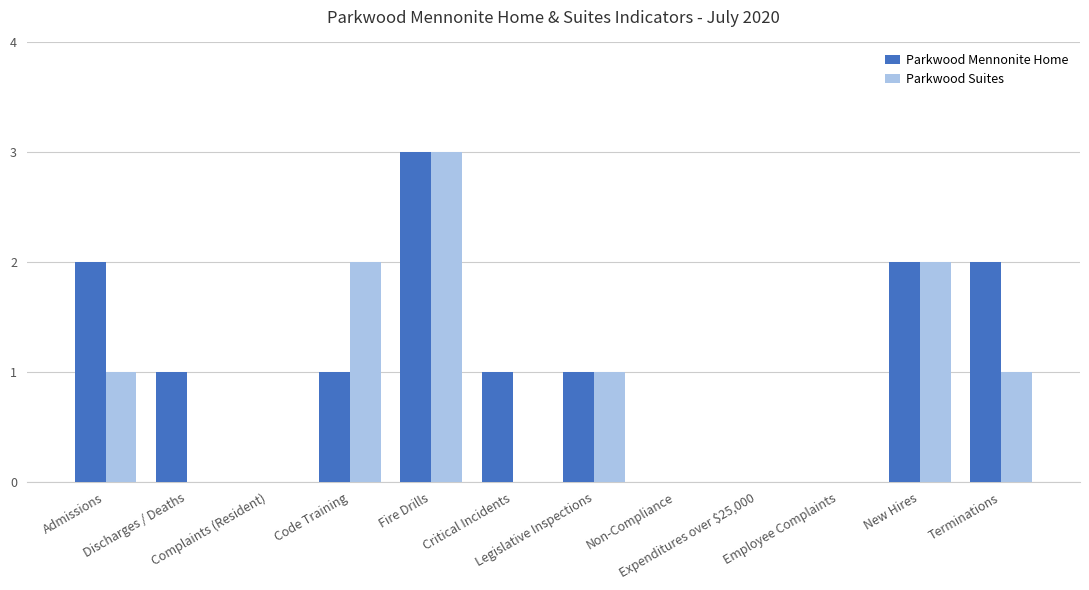

What is the difference between the Parkwood Mennonite Home values at Fire Drills and Terminations?

1